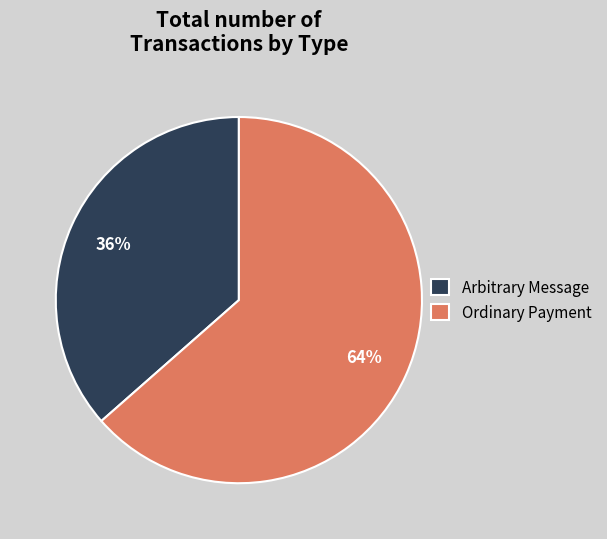

Is the sum of Arbitrary Message and Ordinary Payment greater than half?

Yes